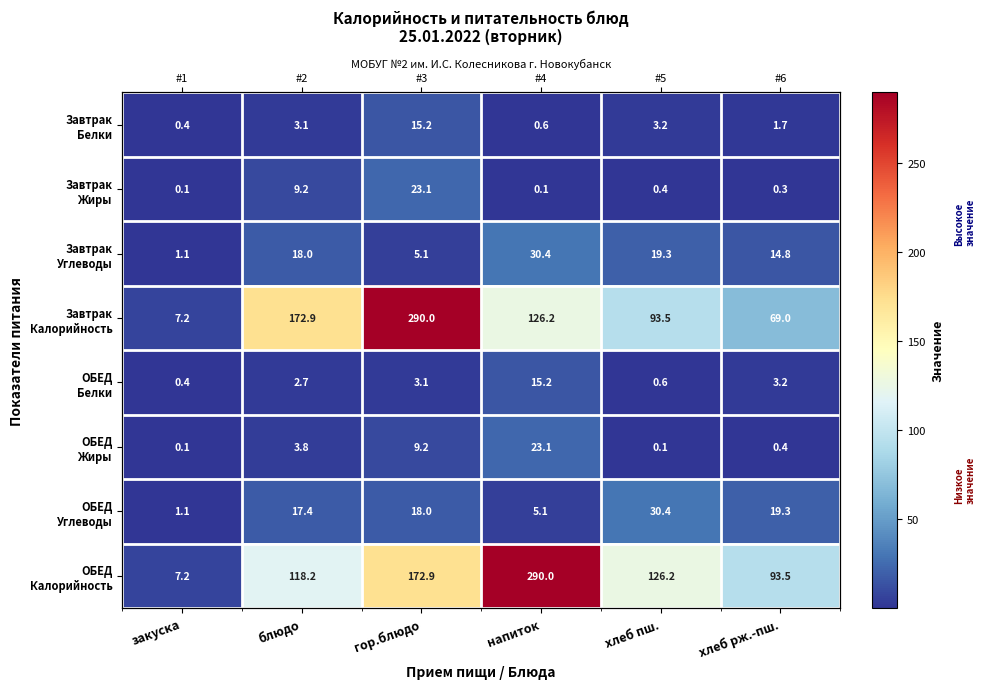

What is the difference between the highest and lowest values at гор.блюдо?

286.9